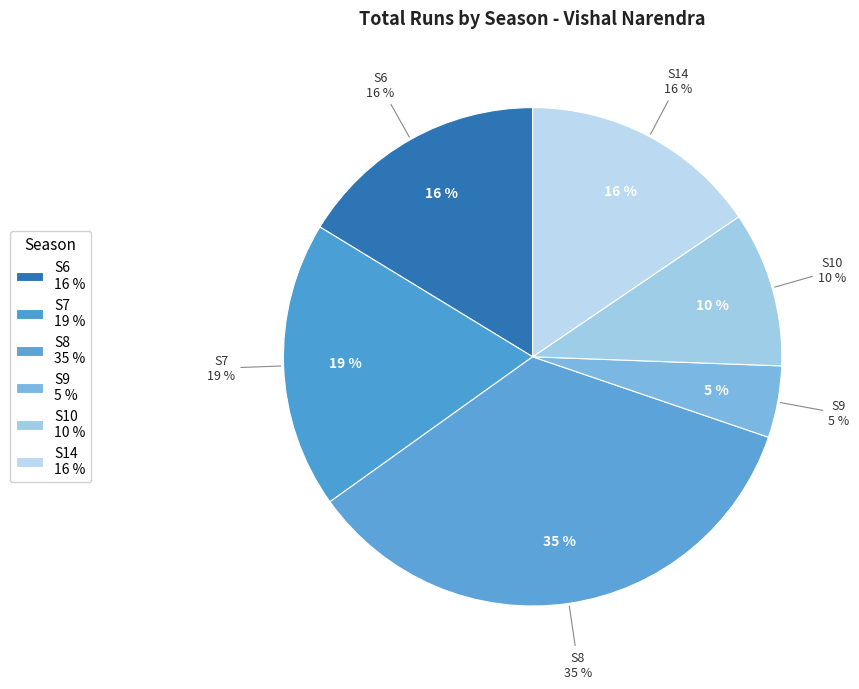

Which category has the biggest portion of the pie?

S8